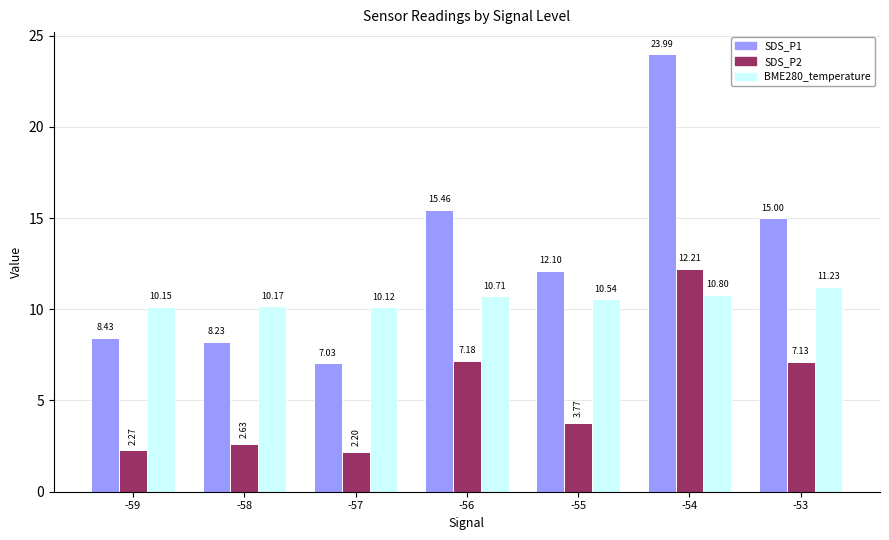

Is the value of BME280_temperature at -59 greater than the value of SDS_P1 at -54?

No